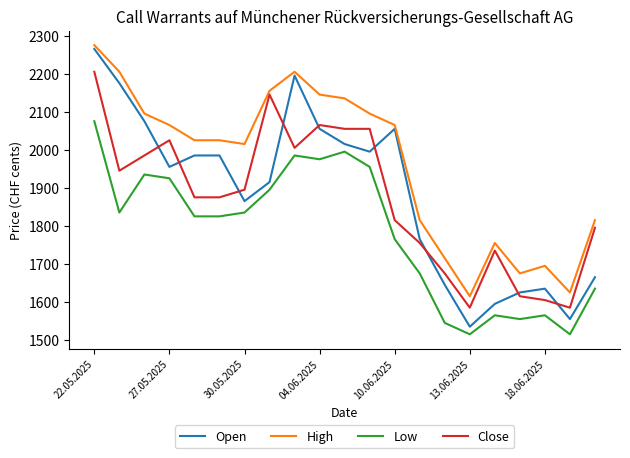

What is the highest value of the Open series?

2265